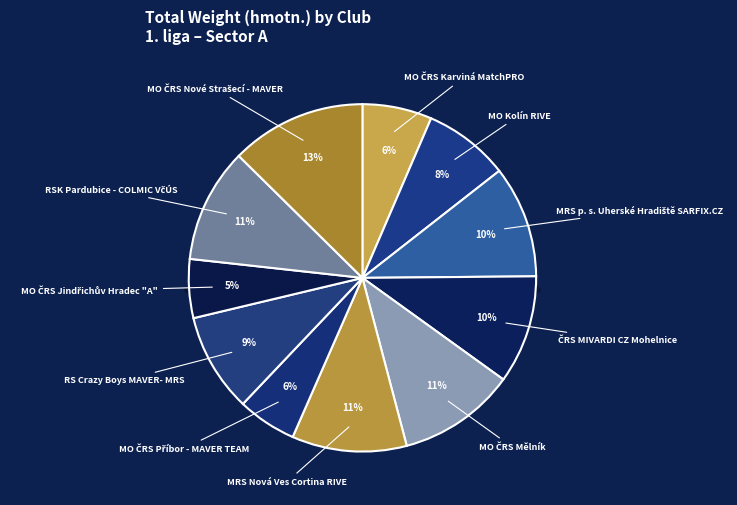

Rank the categories by value from highest to lowest.

MO ČRS Nové Strašecí - MAVER, MO ČRS Mělník, MRS Nová Ves Cortina RIVE, RSK Pardubice - COLMIC VčÚS, MRS p. s. Uherské Hradiště SARFIX.CZ, ČRS MIVARDI CZ Mohelnice, RS Crazy Boys MAVER- MRS, MO Kolín RIVE, MO ČRS Karviná MatchPRO, MO ČRS Příbor - MAVER TEAM, MO ČRS Jindřichův Hradec "A"